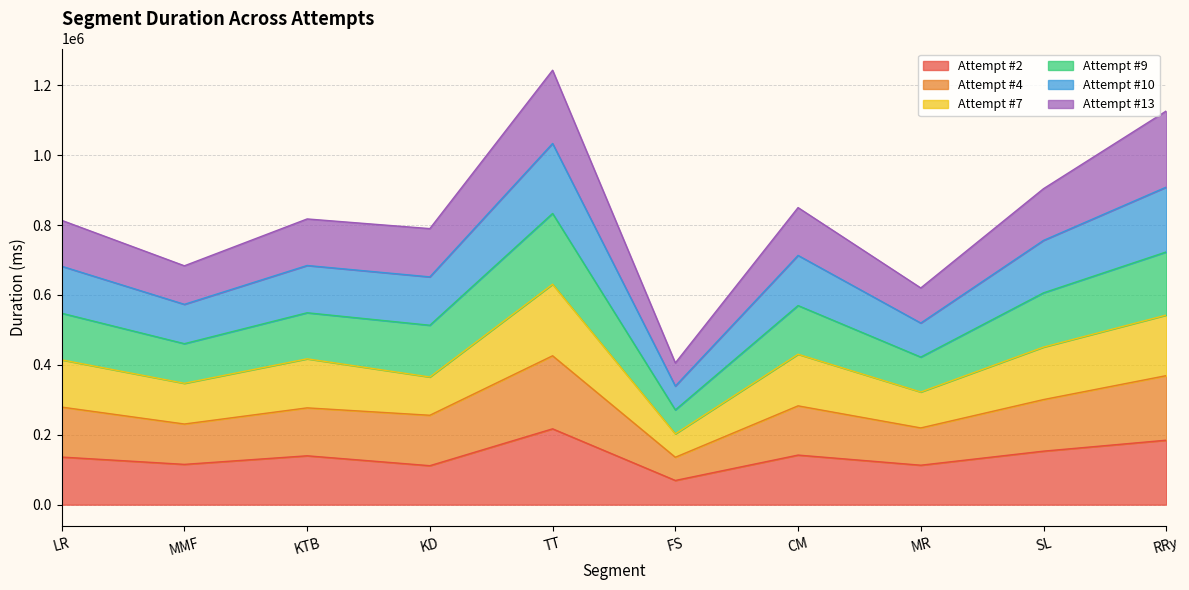

The Attempt #7 series shows 492625 at KD. True or false?

False